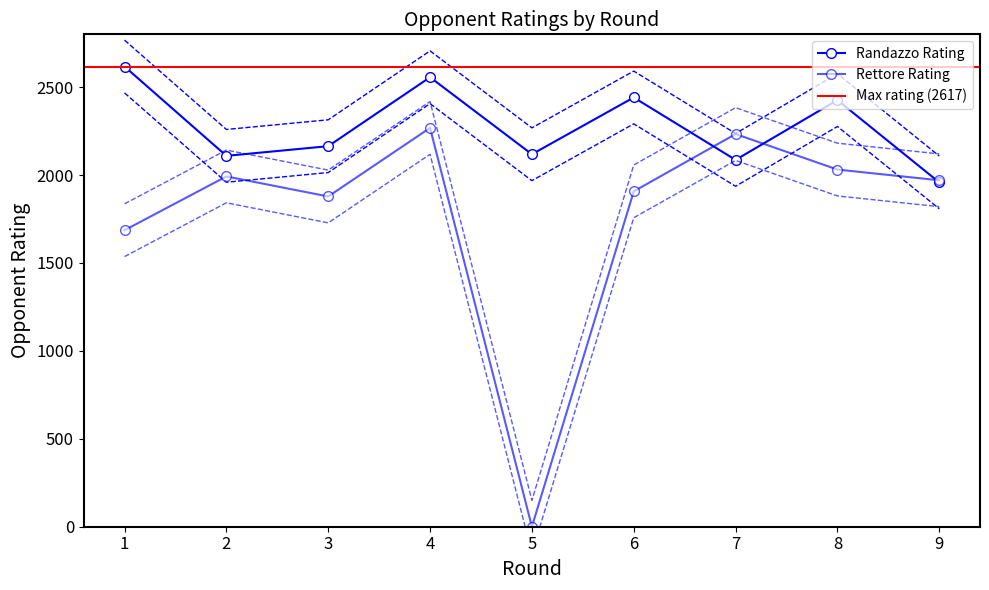

The value of Randazzo Rating at 4 is 2556. True or false?

True